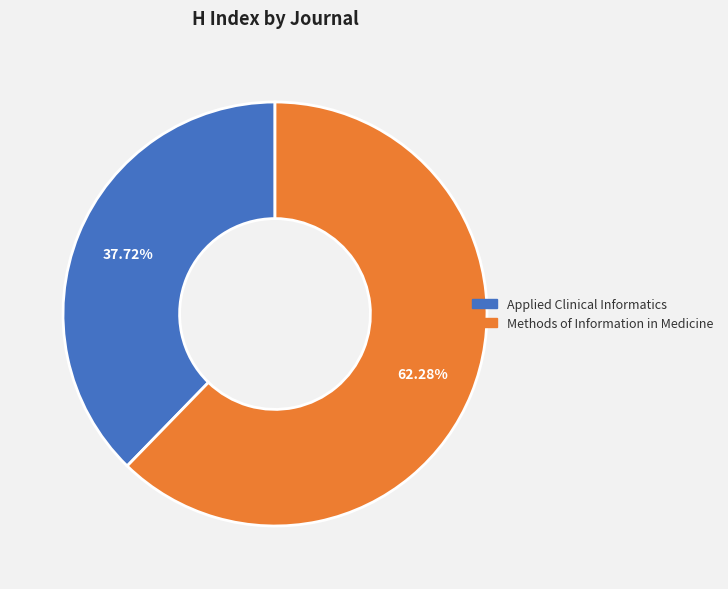

The Applied Clinical Informatics slice represents 24% of the pie. True or false?

False